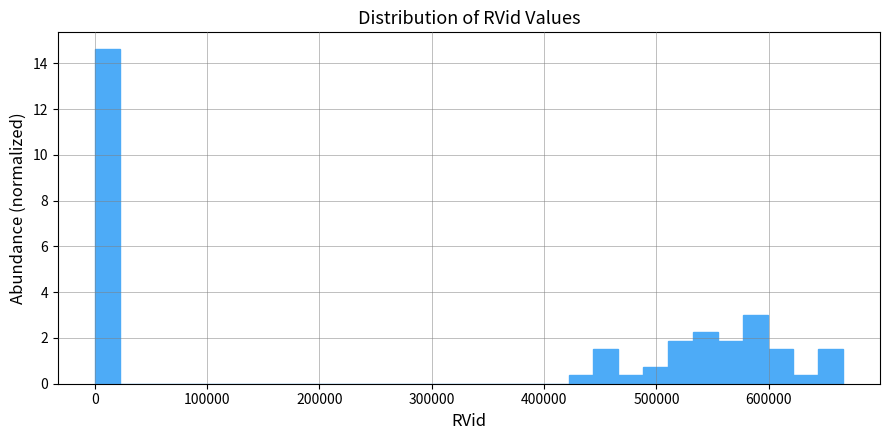

Around what value on the x-axis is the tallest bar? Give the approximate position of its centre, as read against the axis.

10000